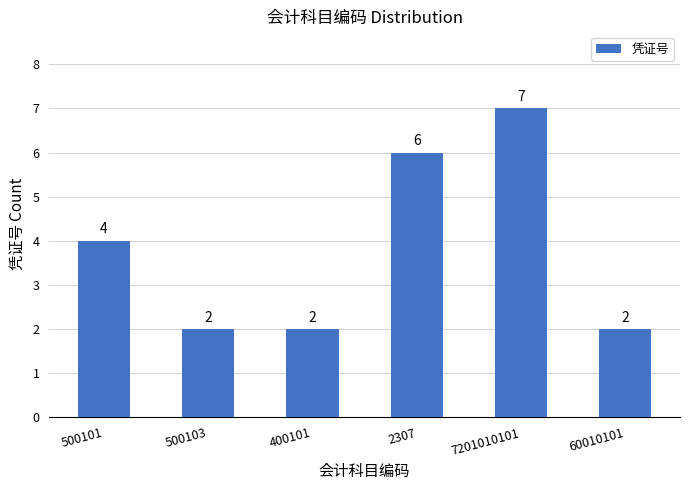

What is the label of the 2nd bar from the left?

500103